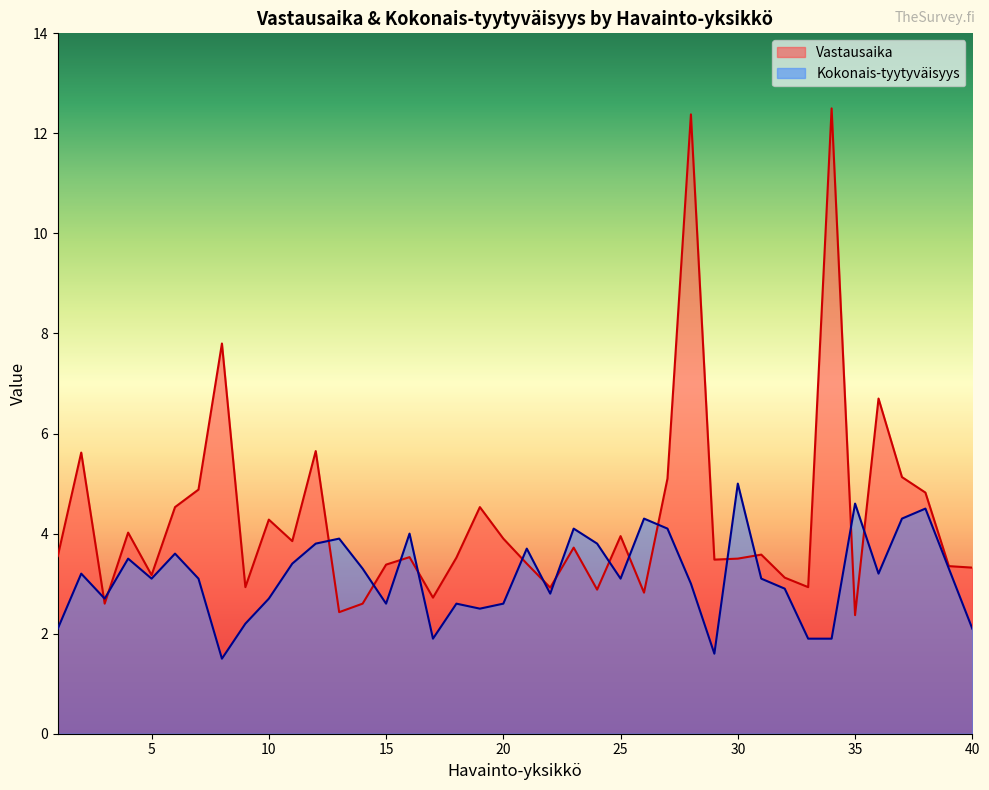

How many interior local valleys does the Vastausaika series have?

12